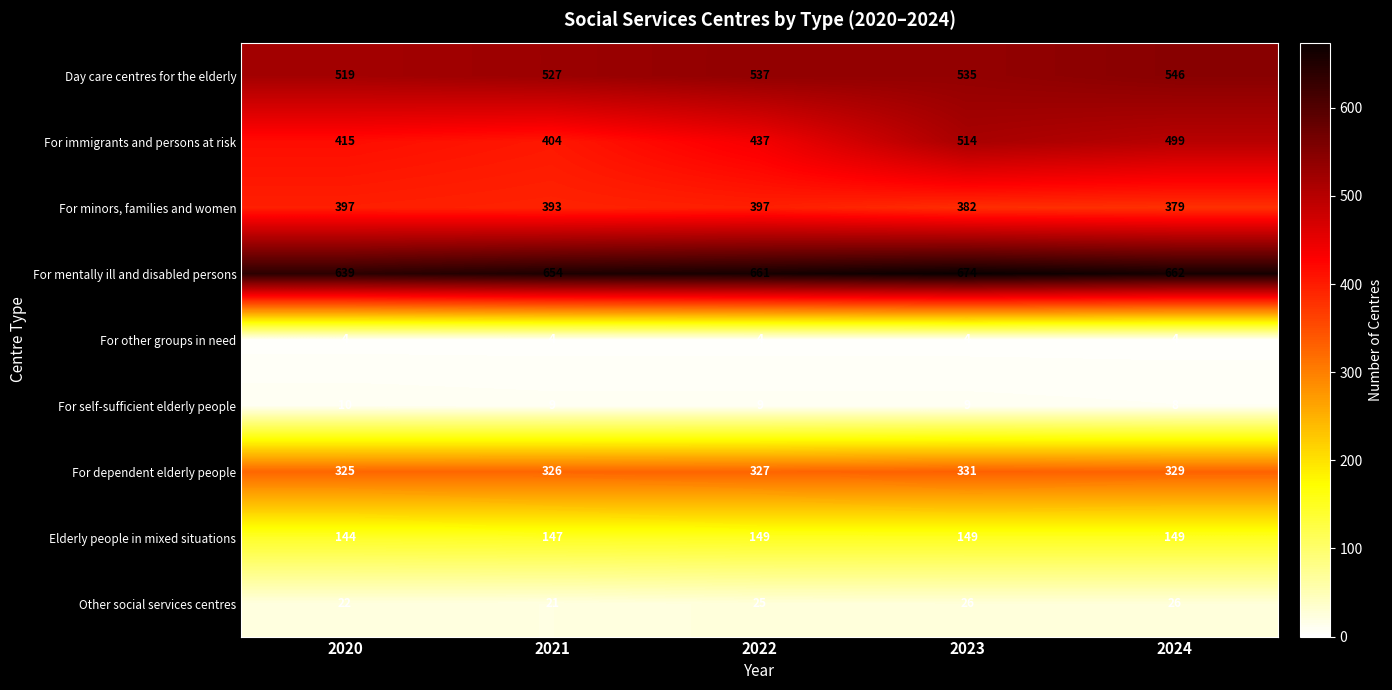

At which category is the sum across all series the highest?

2023